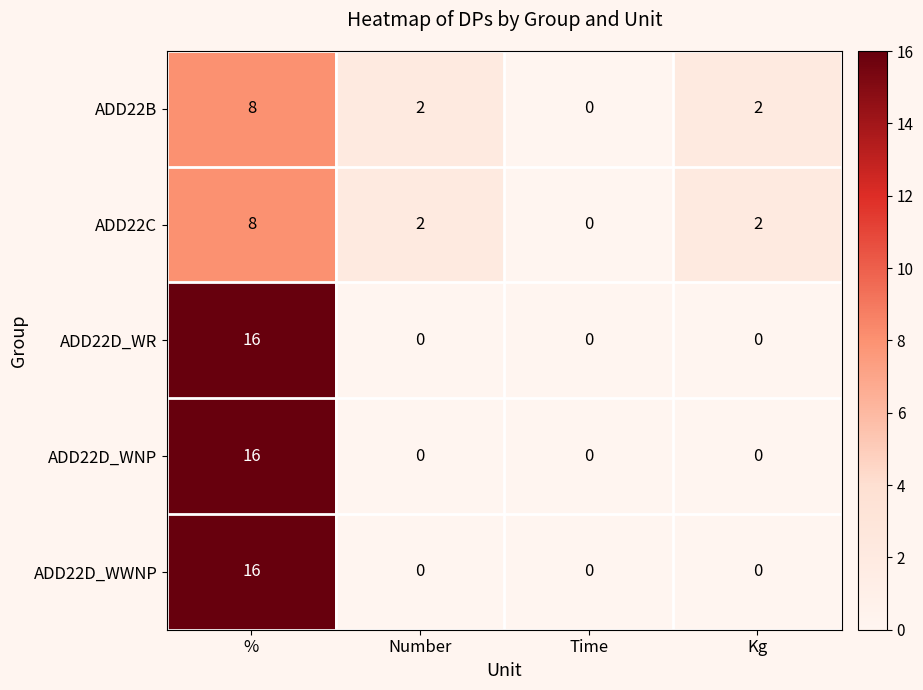

At how many categories does at least one series exceed 1?

3